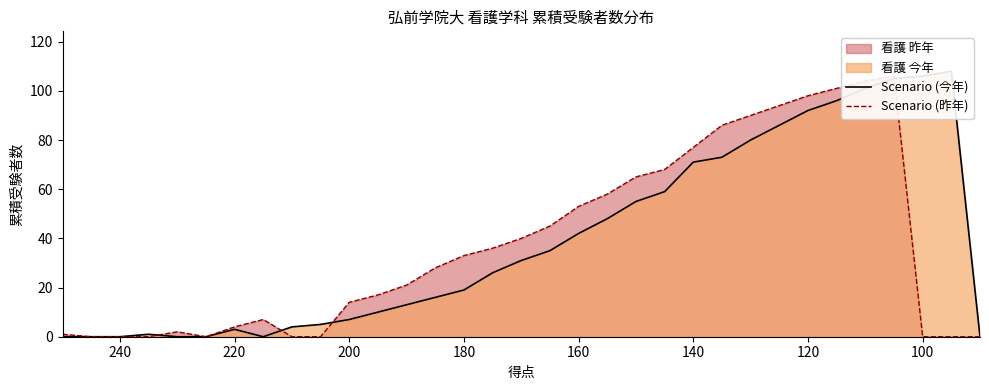

Between 100 and 220, which is larger?

100